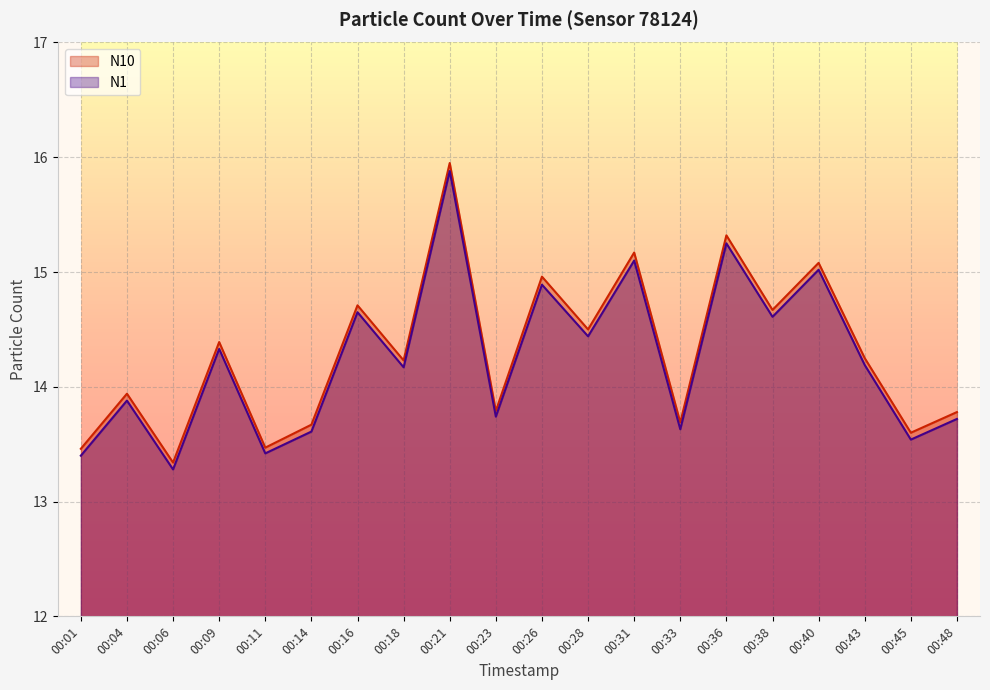

Which has a higher value, 00:11 or 00:21?

00:21